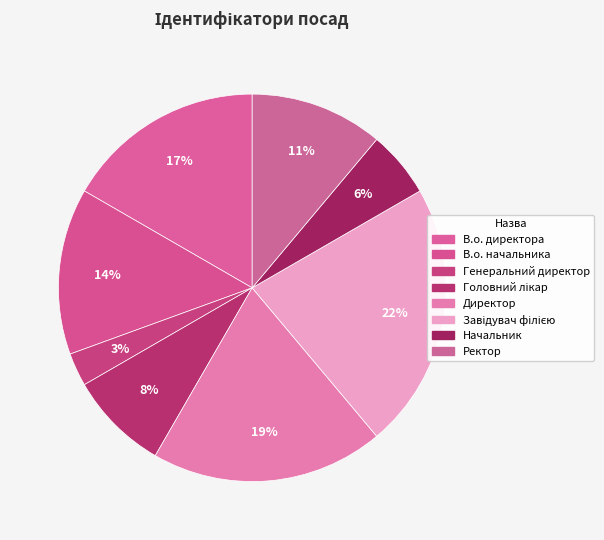

Is there a majority slice in this chart?

No